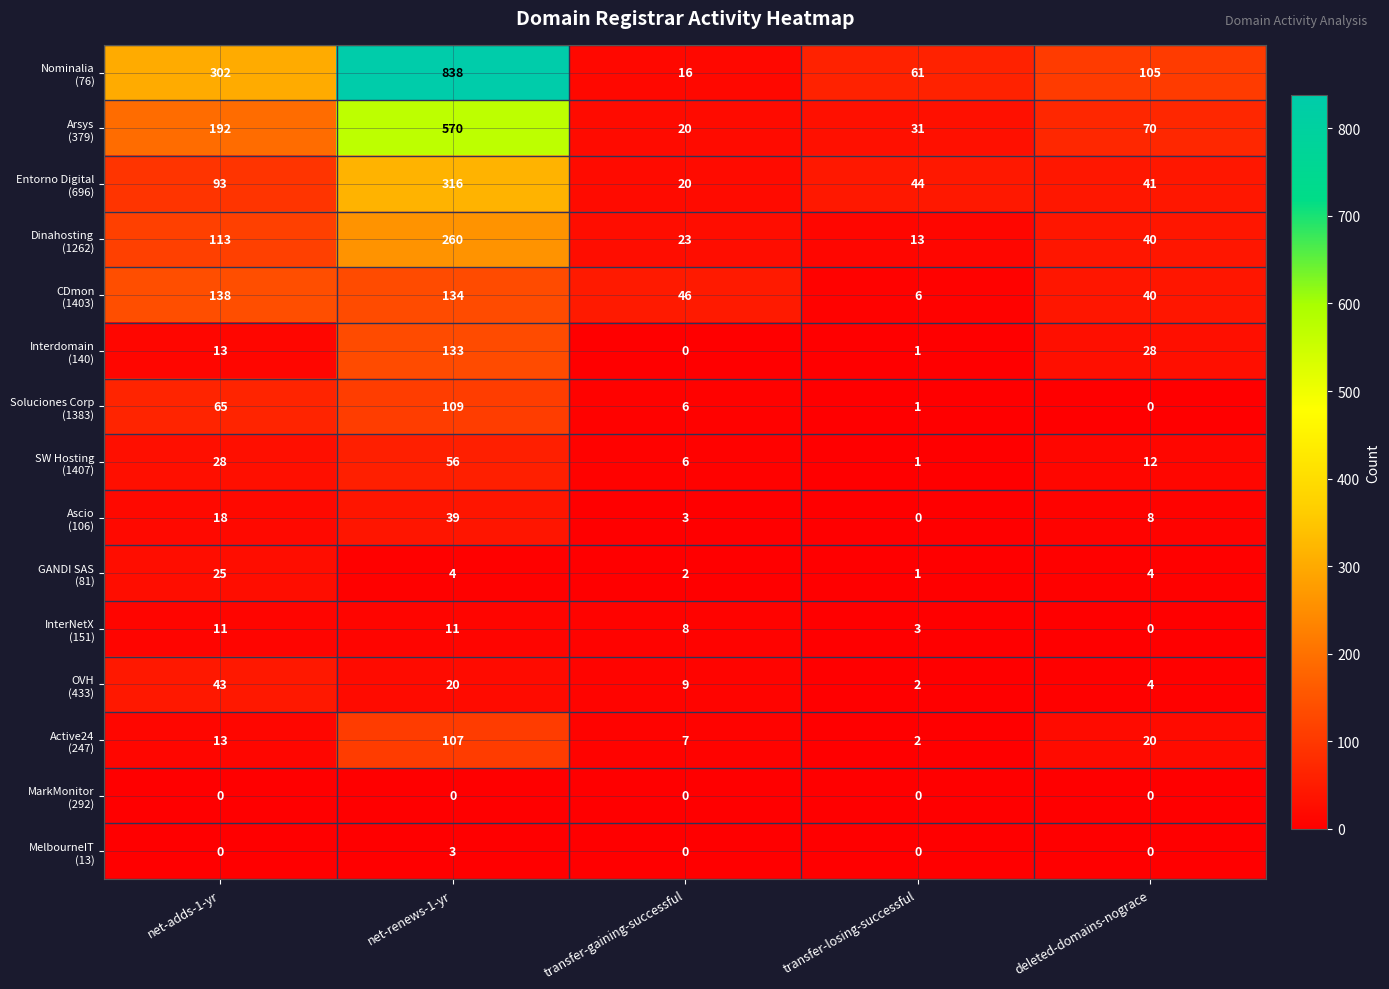

What is the difference between the highest and lowest values at transfer-gaining-successful?

46